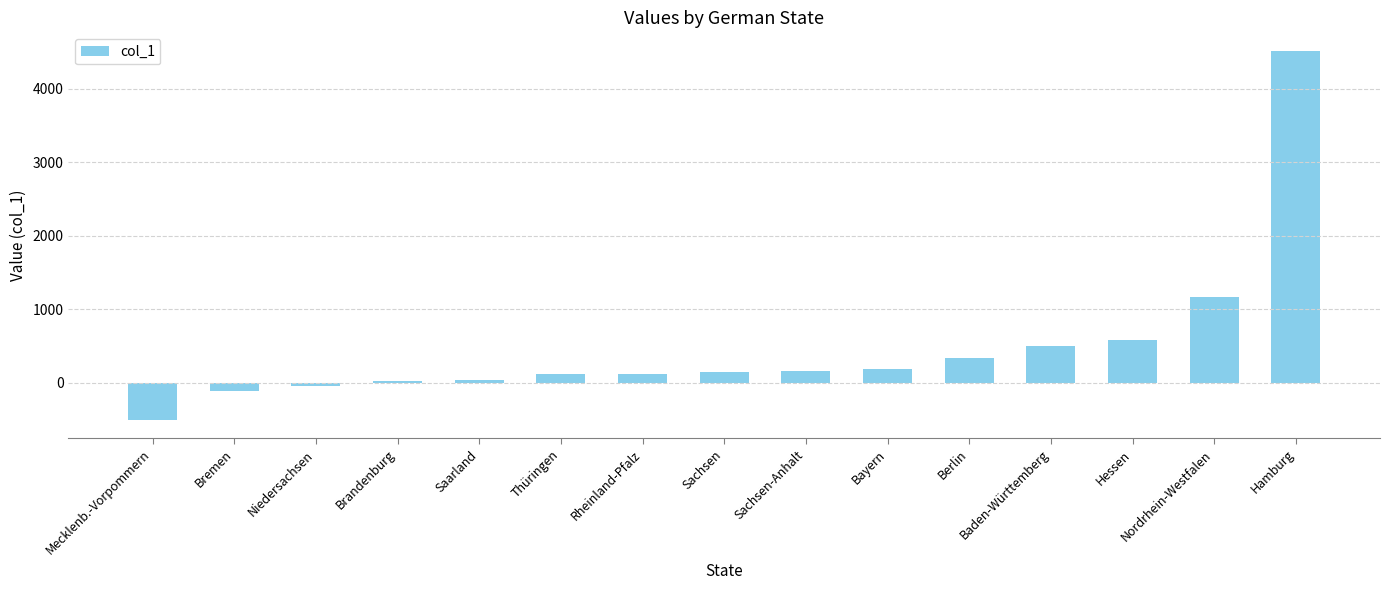

What is the label of the 7th bar from the right?

Sachsen-Anhalt